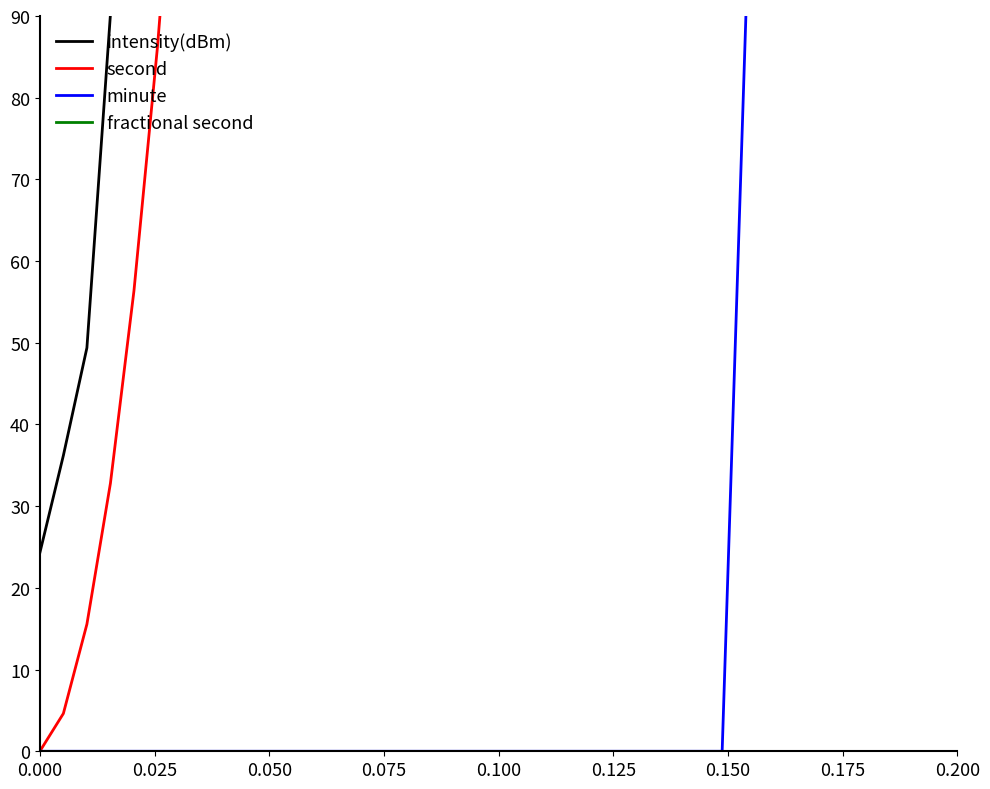

Does the chart have visible grid lines?

No